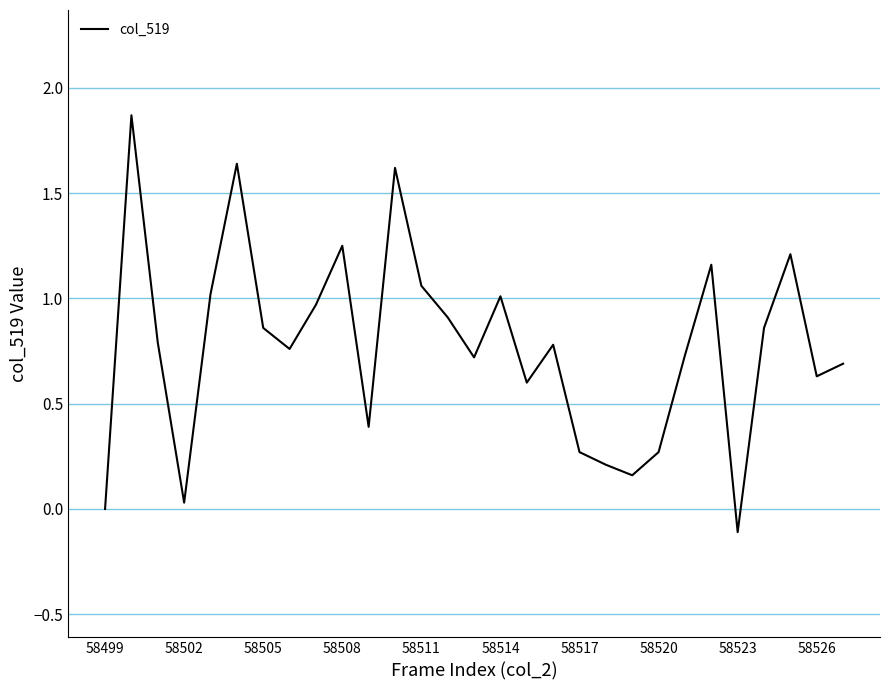

What is the difference between the maximum and minimum values?

2.0